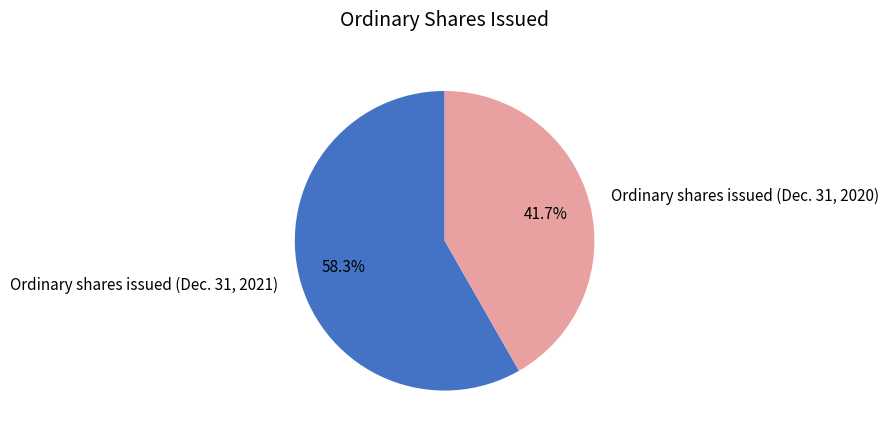

Which slice represents more than half of the pie?

Ordinary shares issued (Dec. 31, 2021)